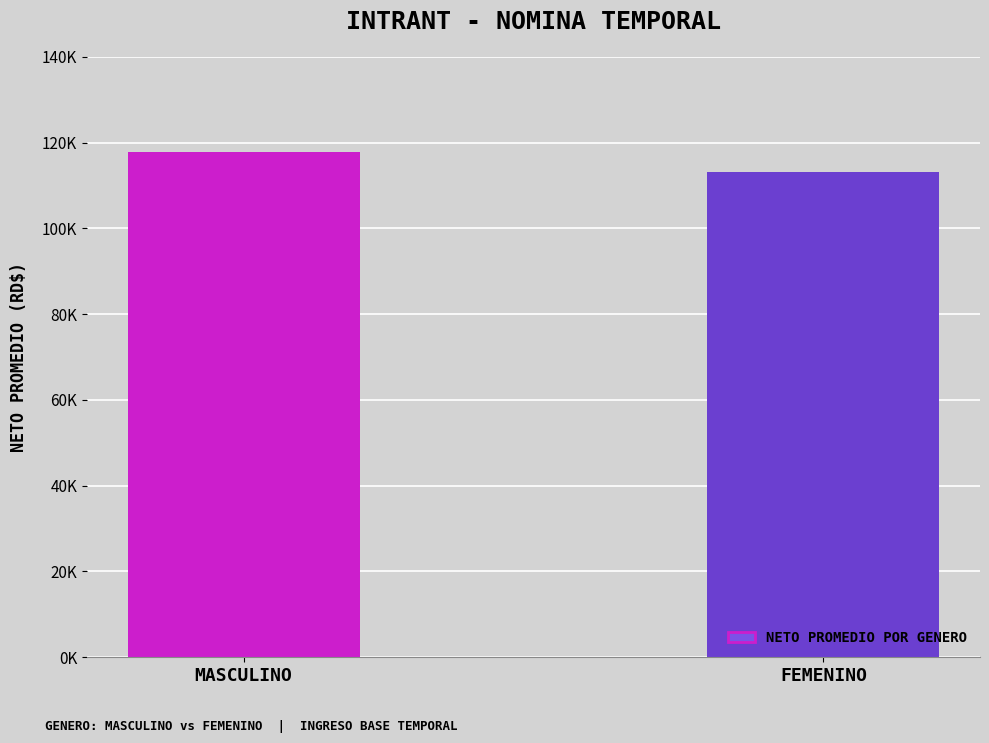

What is the difference between the maximum and minimum values?

4607.4